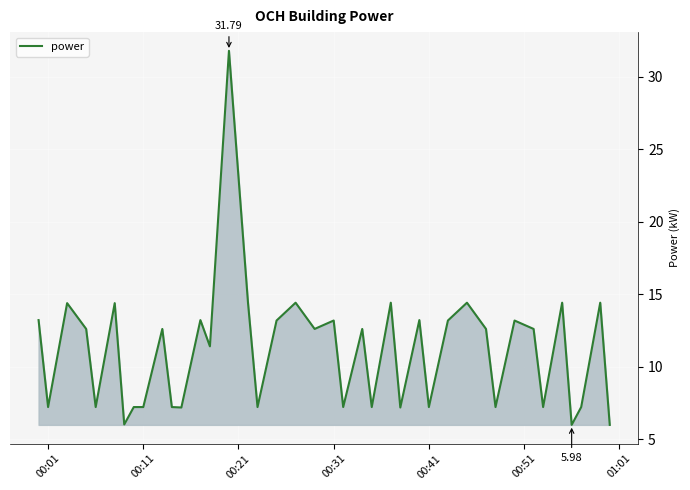

What is the smallest value displayed?

6.0